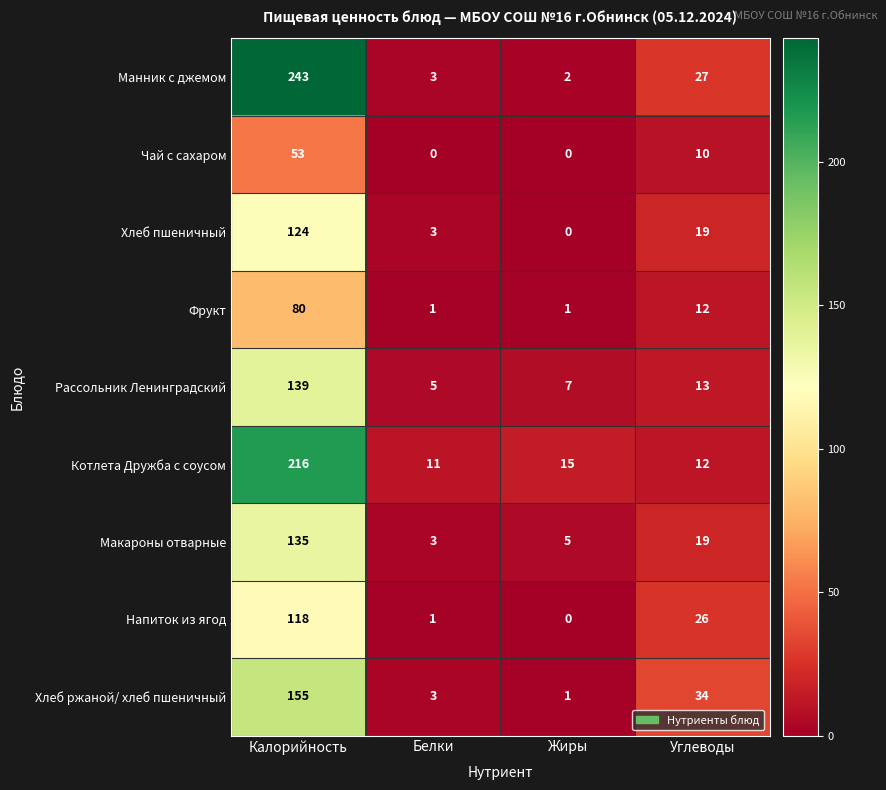

The Напиток из ягод series shows 0 at Жиры. True or false?

True